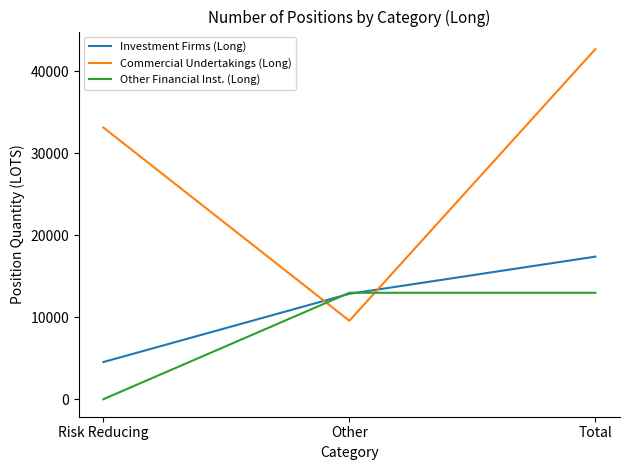

At how many categories does at least one series exceed 36318?

1